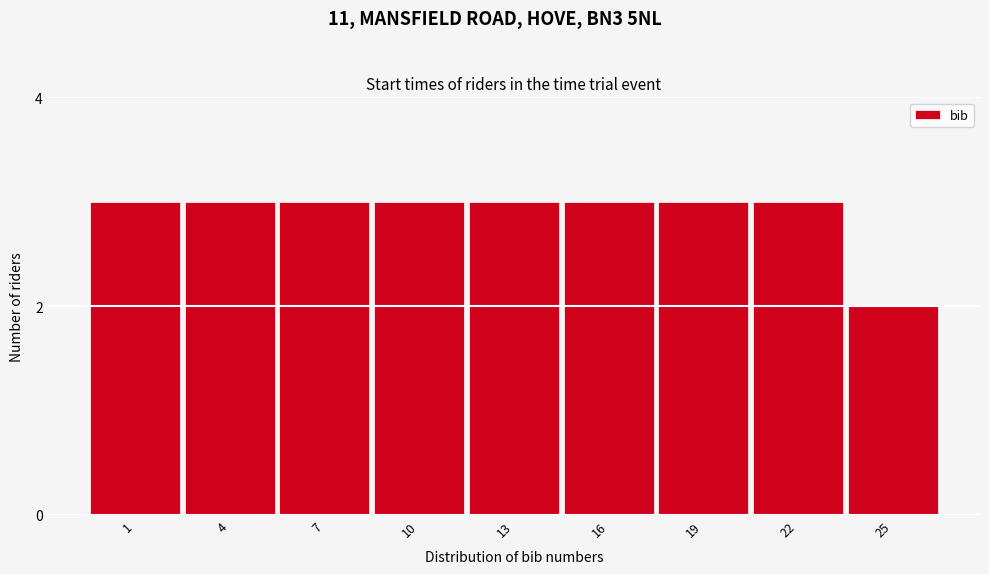

Reading left to right, transcribe all the data shown in this chart.

3	3	3	3	3	3	3	3	2